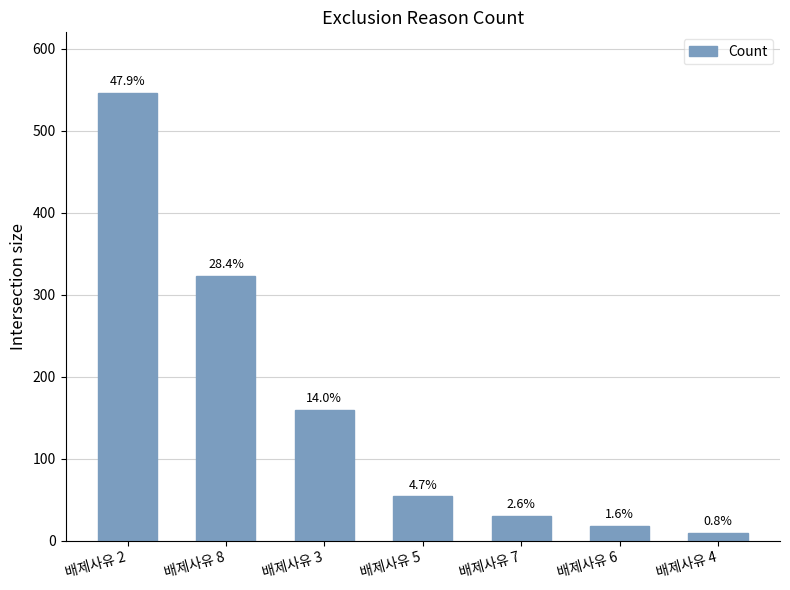

List the labels in order of value, largest first.

배제사유 2, 배제사유 8, 배제사유 3, 배제사유 5, 배제사유 7, 배제사유 6, 배제사유 4